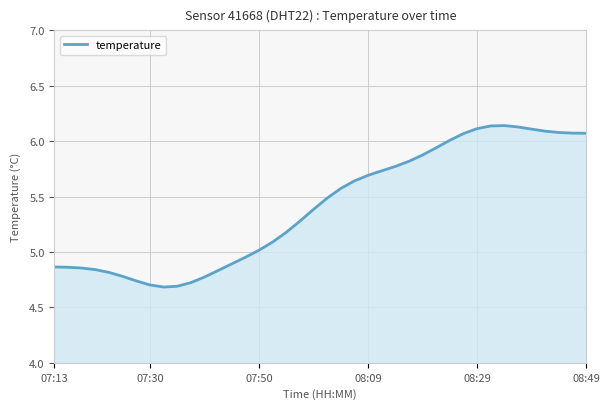

What is the difference between the maximum and minimum values?

1.5